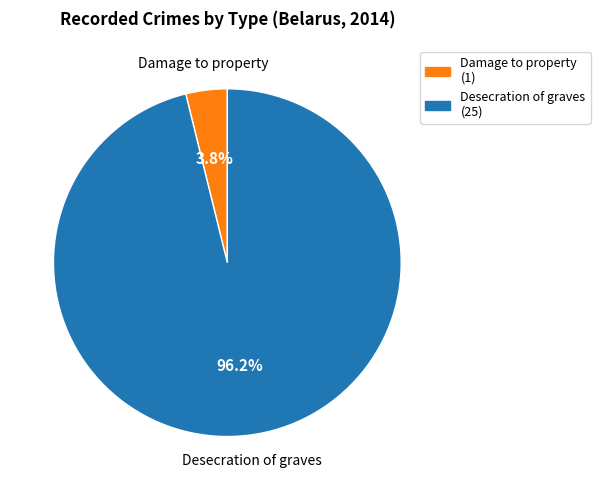

What percentage is the Damage to property slice, to the nearest percent?

4%